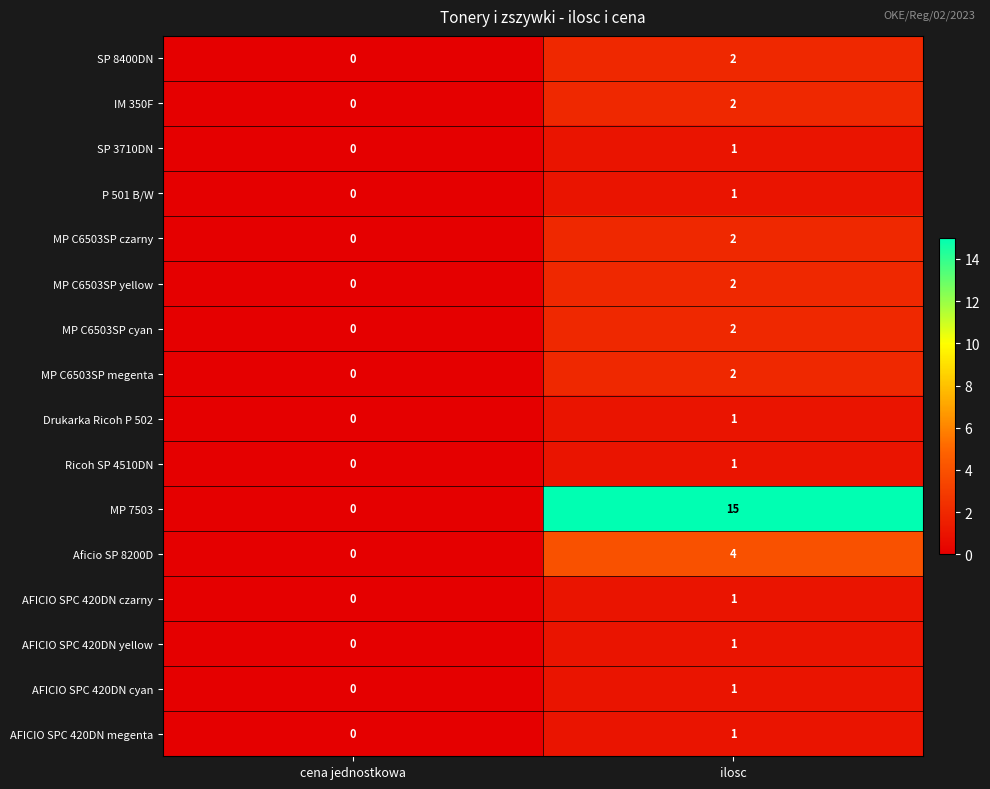

True or false: MP C6503SP czarny has a value of 1 at ilosc.

False